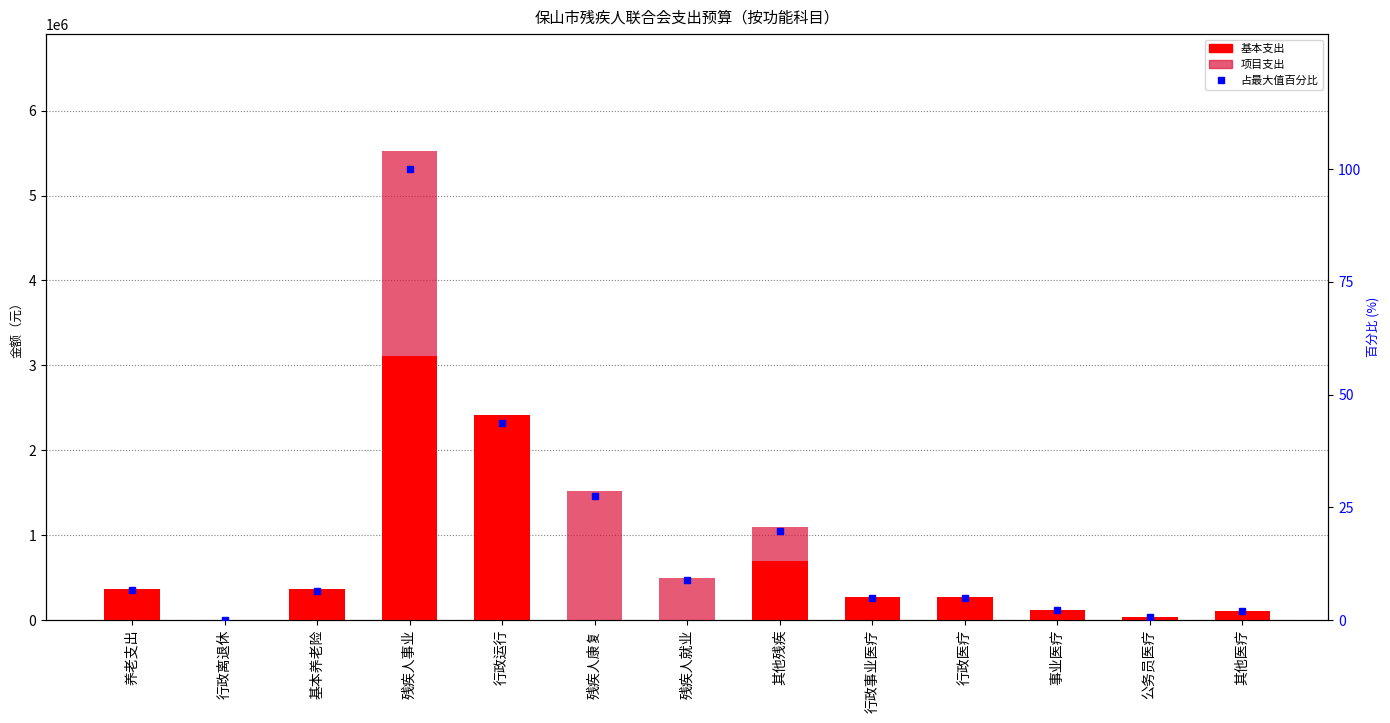

What are all the series names shown in the legend?

基本支出, 项目支出, 占最大值百分比